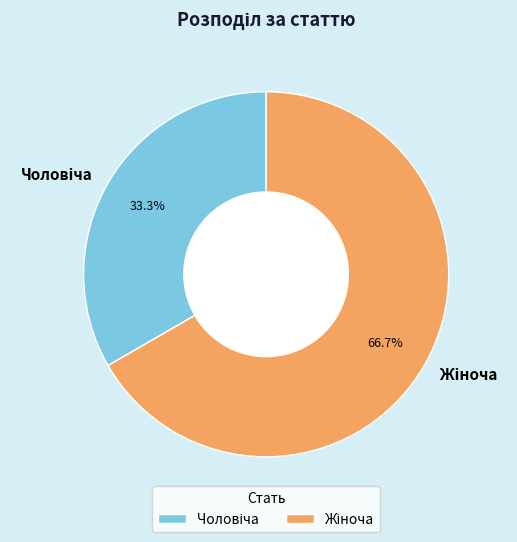

Is there a majority slice in this chart?

Yes